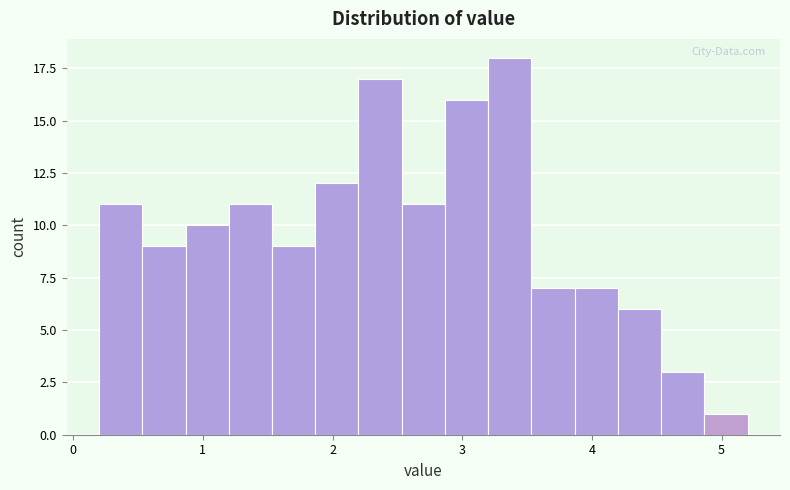

Around what value on the x-axis is the tallest bar? Give the approximate position of its centre, as read against the axis.

3.4